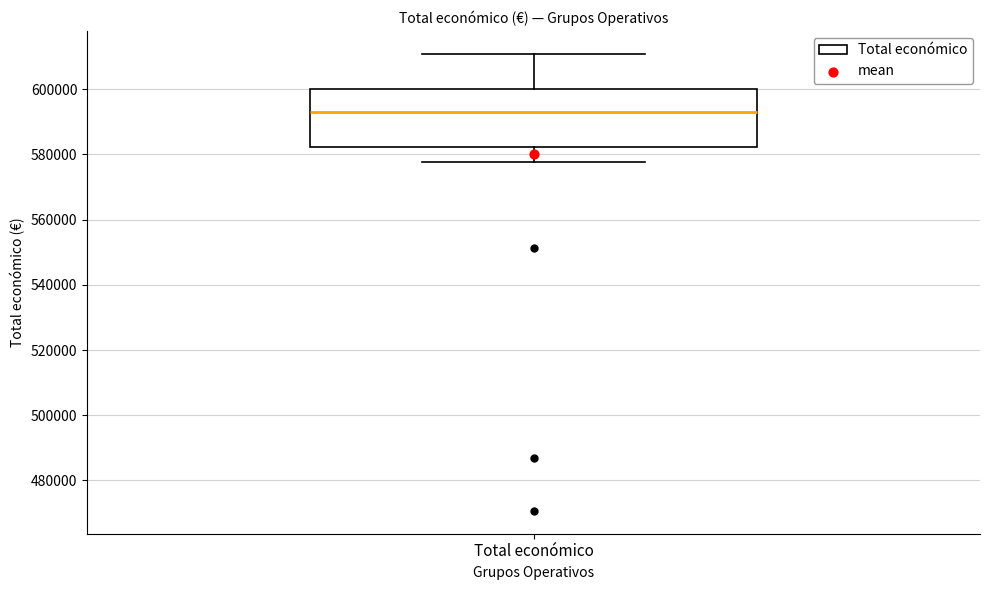

Read this box plot against the y-axis: the position of the median line, the range covered by the box, and the ends of both whiskers. The values are not printed on the chart, so give them approximately, as read against the axis.

median 594000, box 582000 to 600000, whiskers 578000 to 610000